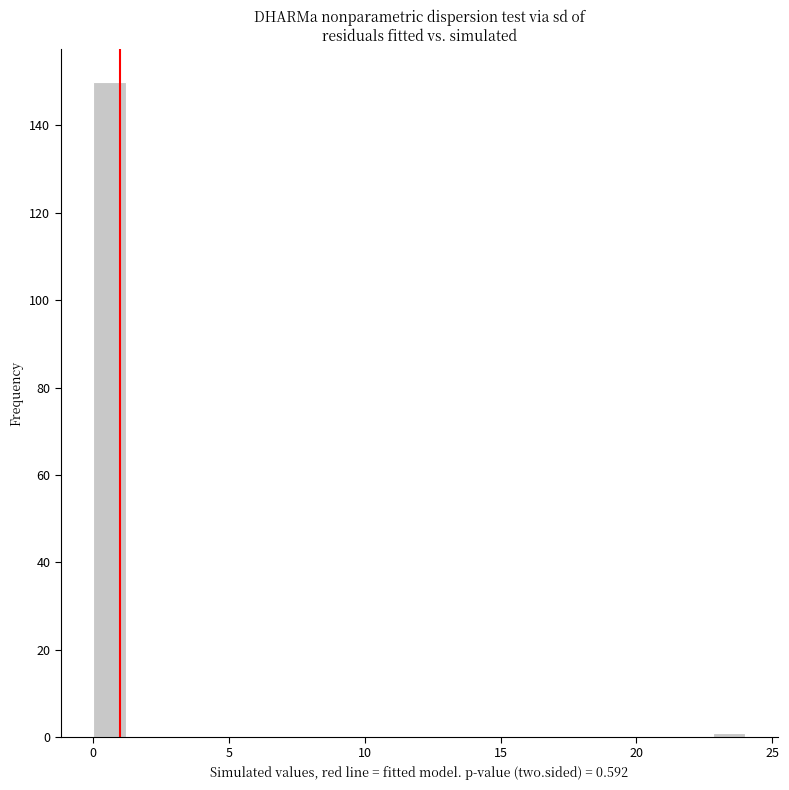

Read against the x-axis, roughly where is the centre of the tallest bar?

0.5